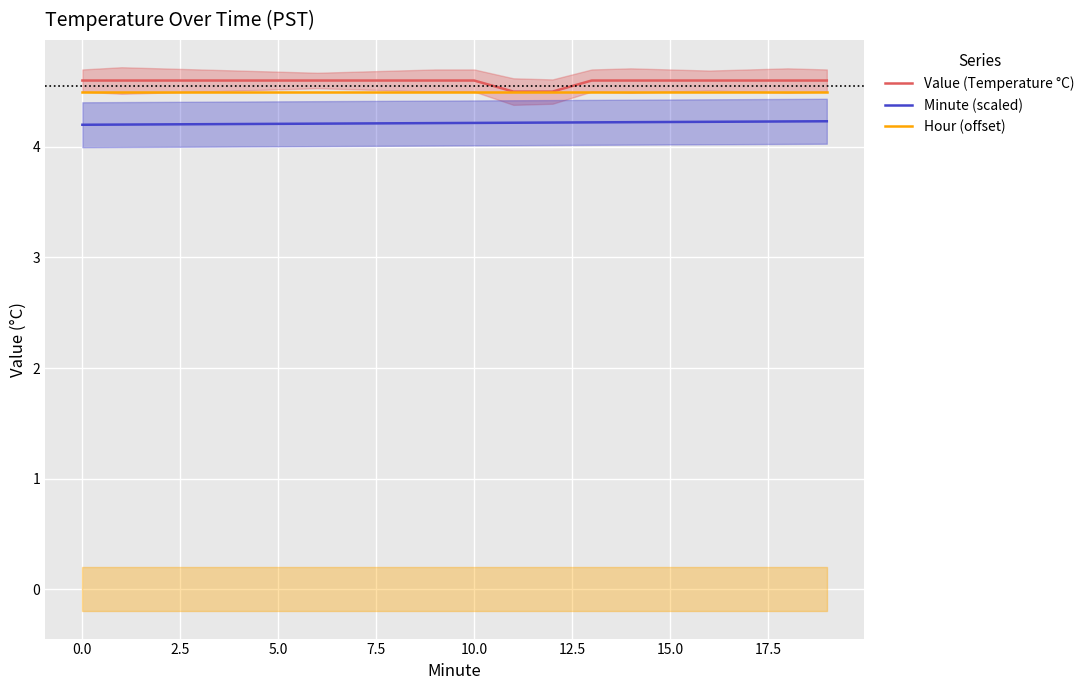

True or false: Value (Temperature °C) has a value of 4.5 at 12.

True